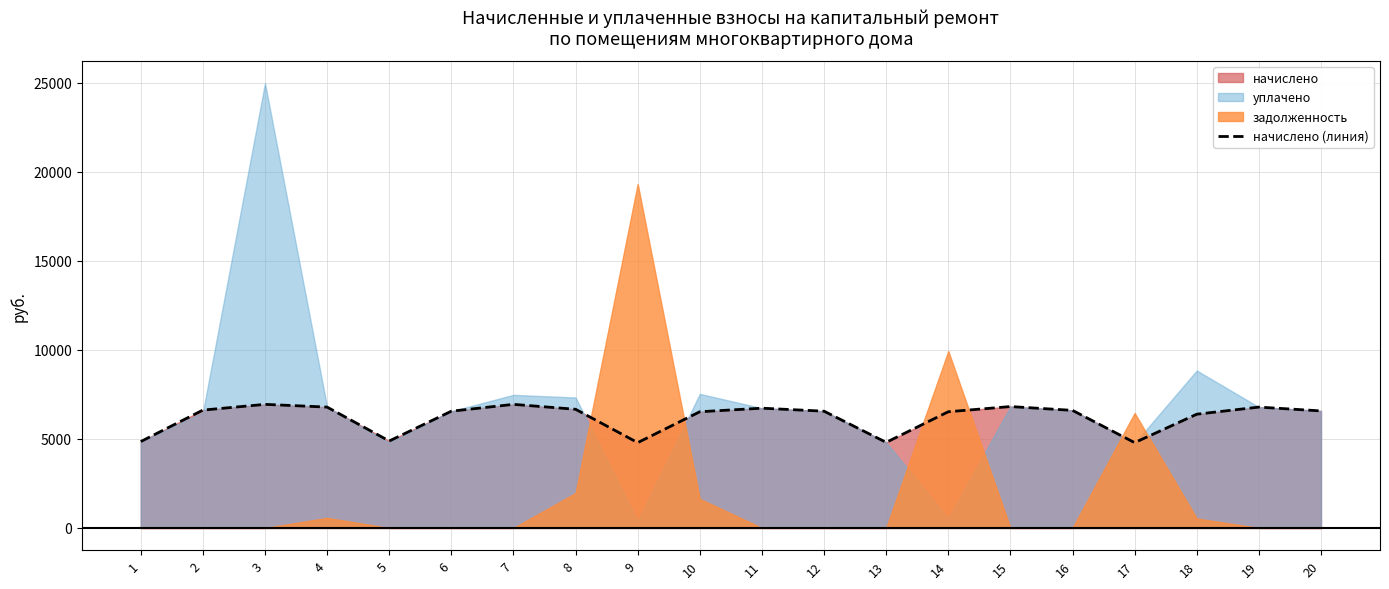

How many data points are less than 6574?

10